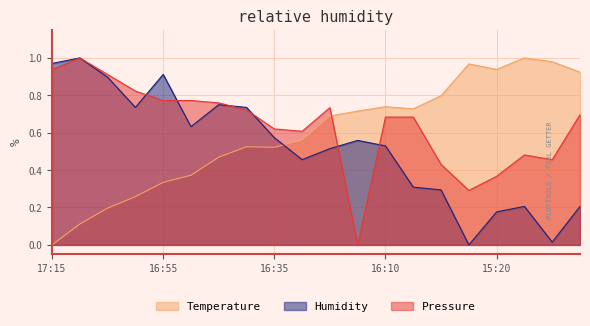

Where do Temperature and Pressure first cross each other?

16:20 and 16:15